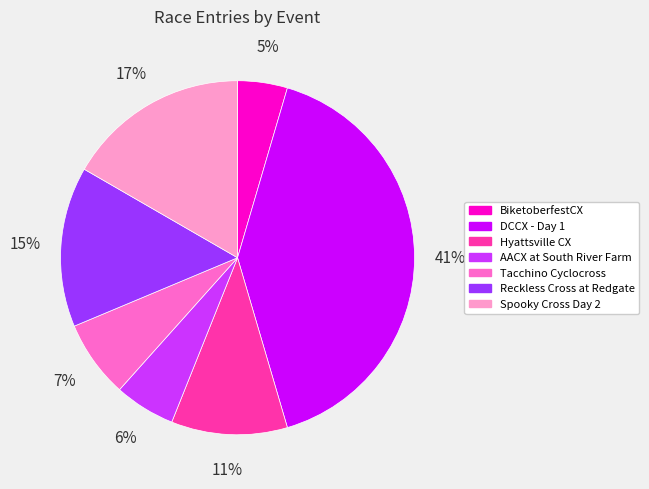

True or false: AACX at South River Farm accounts for 19% of the total.

False